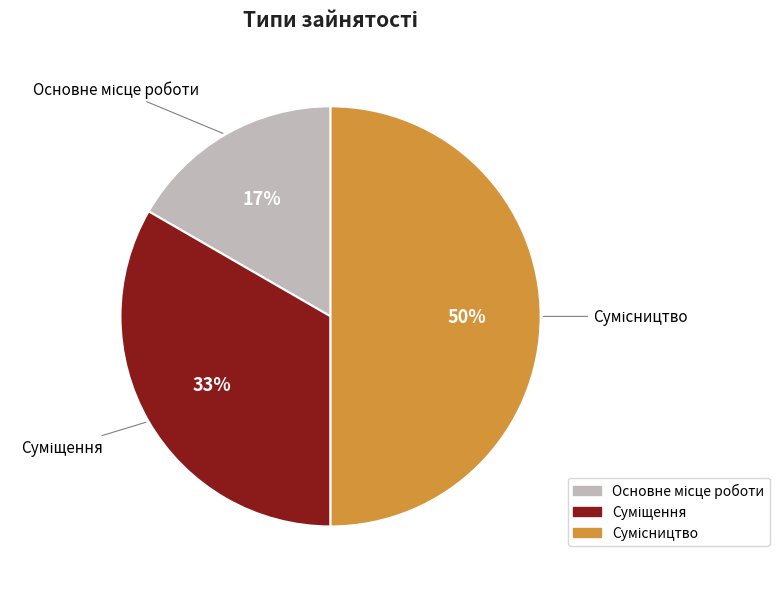

To the nearest percent, what is the difference between the largest and smallest slice percentages?

33%